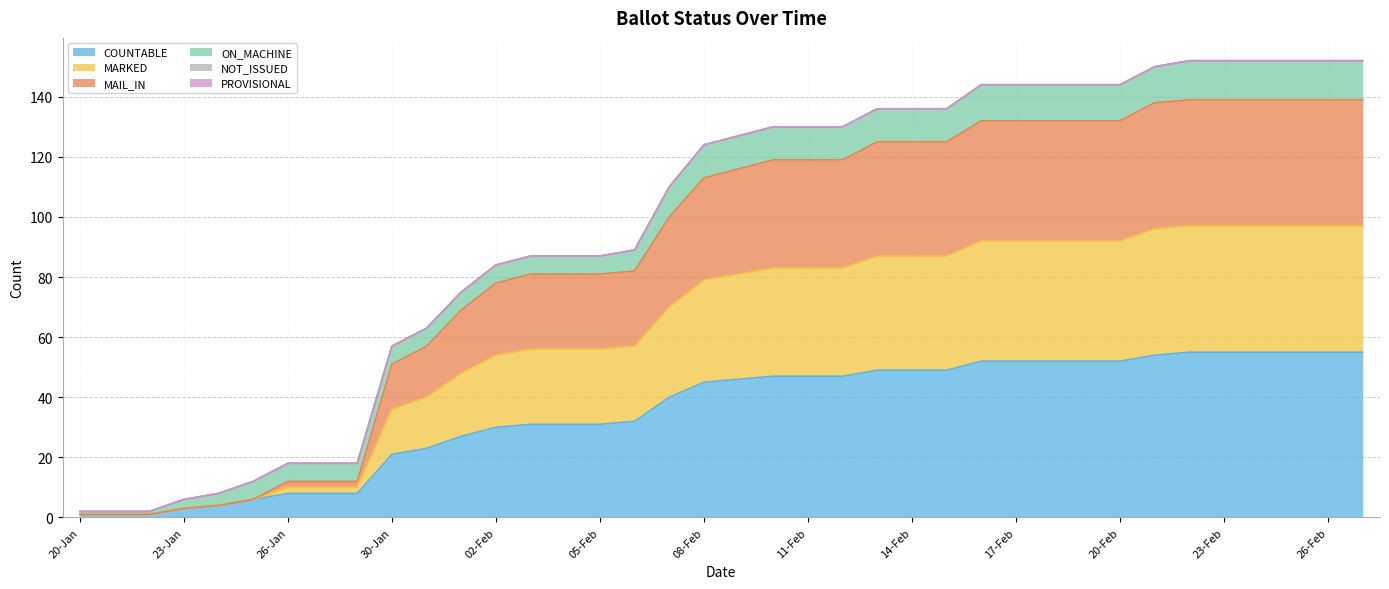

How many values in the COUNTABLE series exceed 46?

18